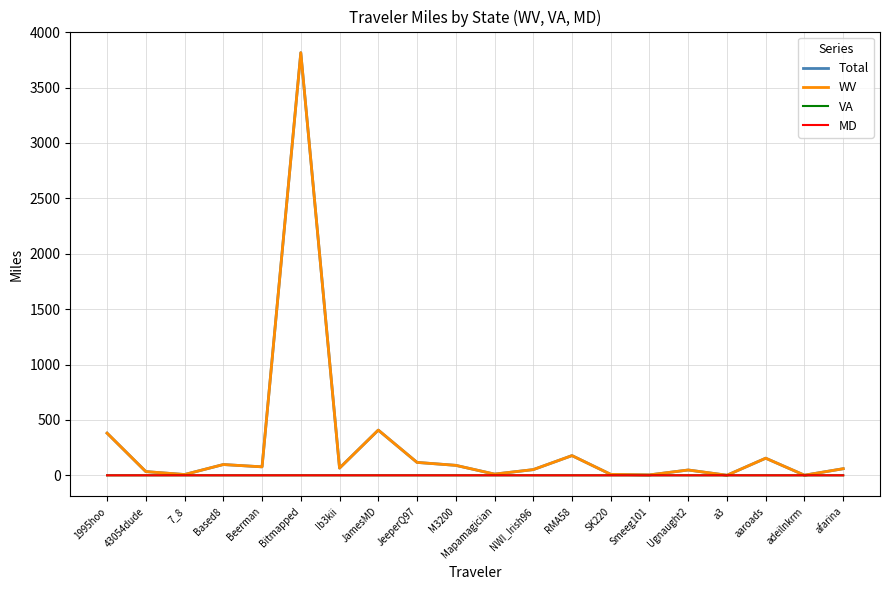

Is it true that VA equals 0.0 at adeilnkrm?

True